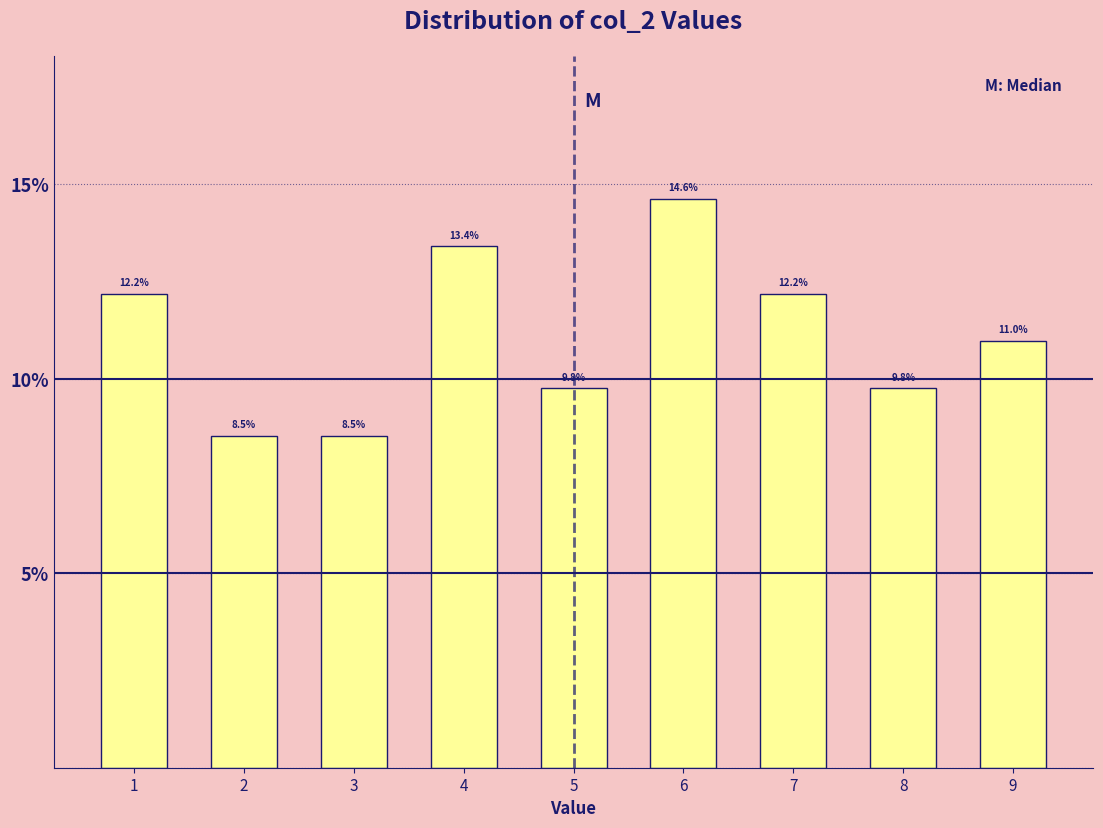

Reading right to left, transcribe all the data shown in this chart.

11.0	9.8	12.2	14.6	9.8	13.4	8.5	8.5	12.2